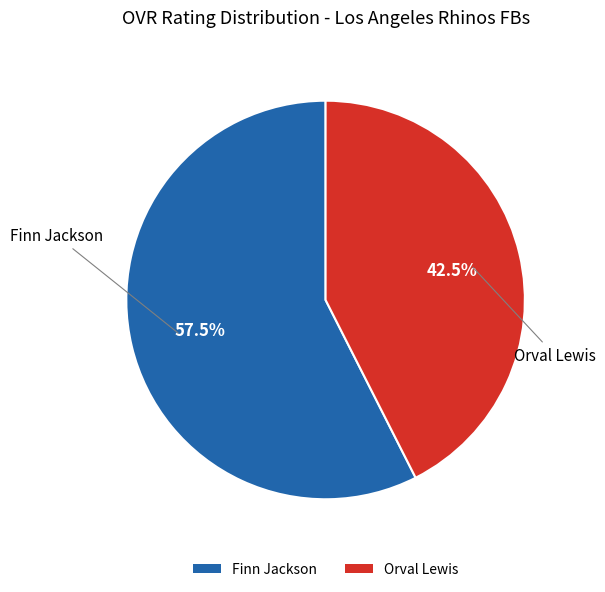

Rank the categories by value from lowest to highest.

Orval Lewis, Finn Jackson